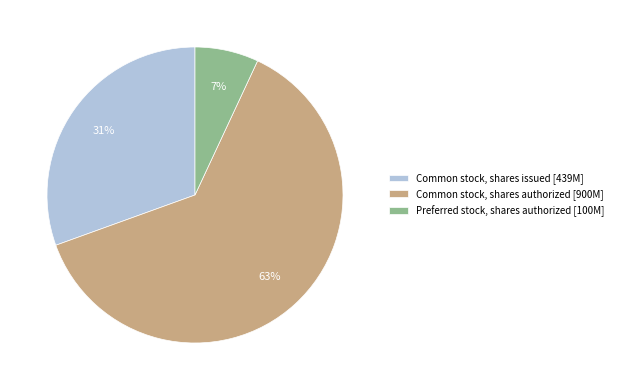

What is the majority slice?

Common stock, shares authorized